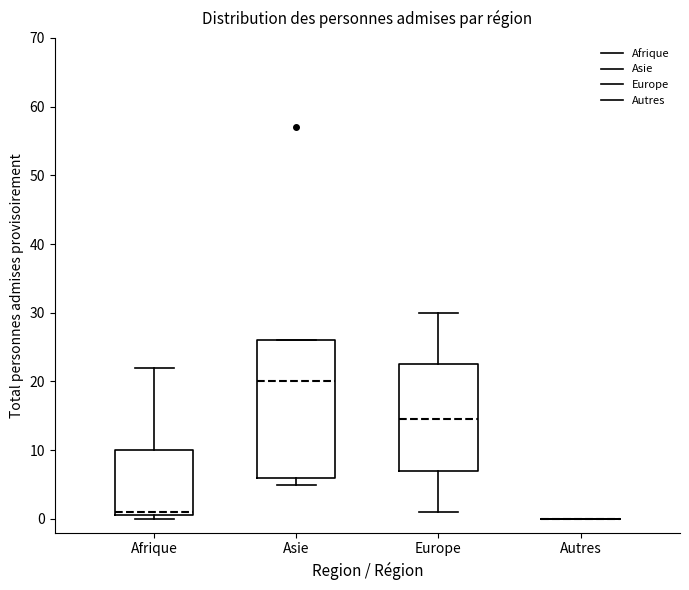

Where is the lower edge of the box for Afrique on the y-axis? The values are not printed on the chart, so give them approximately, as read against the axis.

1